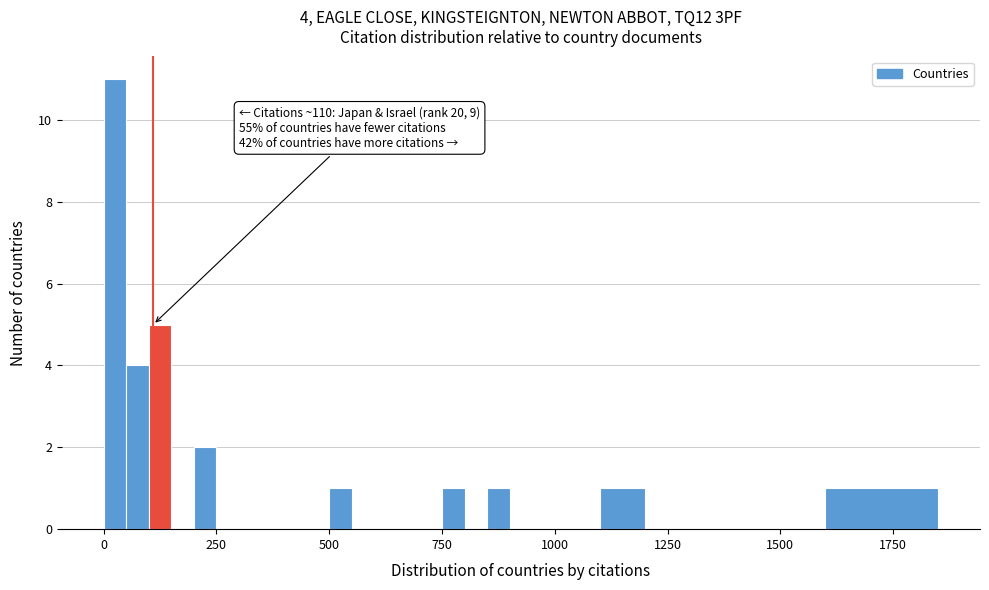

Around what value on the x-axis is the tallest bar? Give the approximate position of its centre, as read against the axis.

50